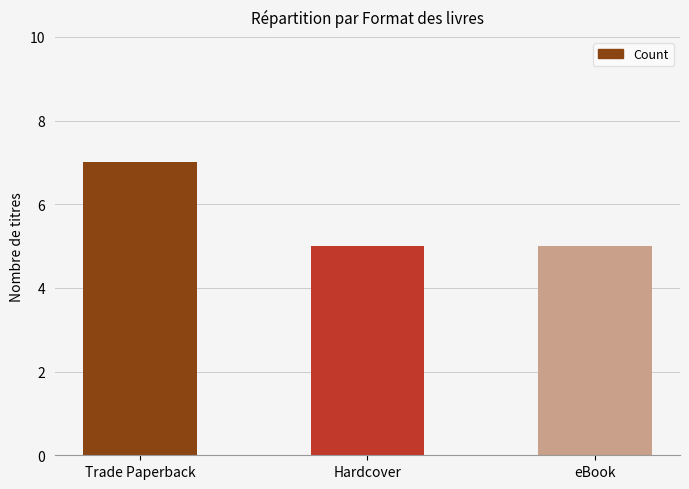

What is the ratio of the value at eBook to the value at Hardcover?

1.0